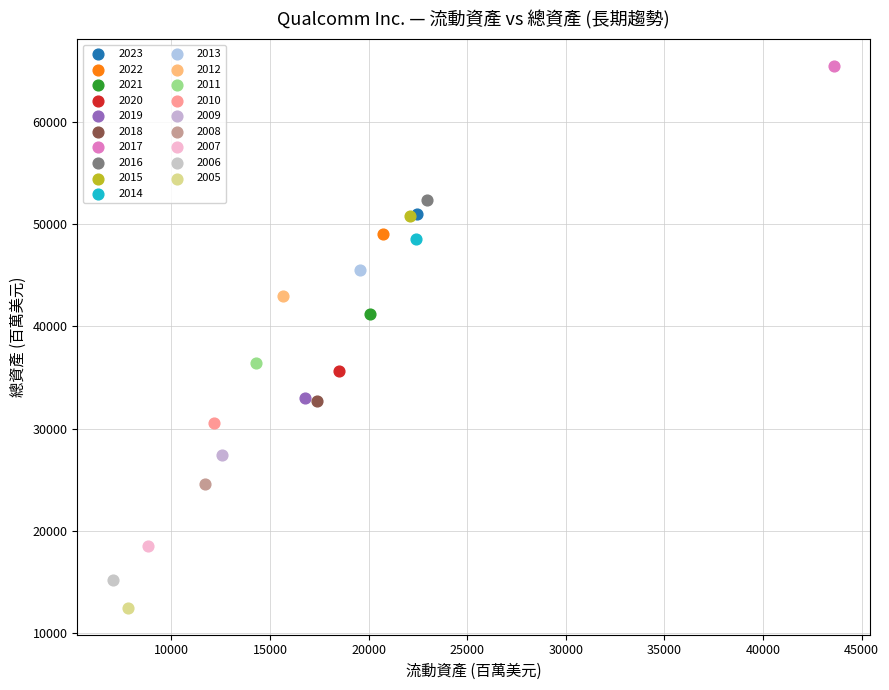

What are all the series names shown in the legend?

2023, 2022, 2021, 2020, 2019, 2018, 2017, 2016, 2015, 2014, 2013, 2012, 2011, 2010, 2009, 2008, 2007, 2006, 2005